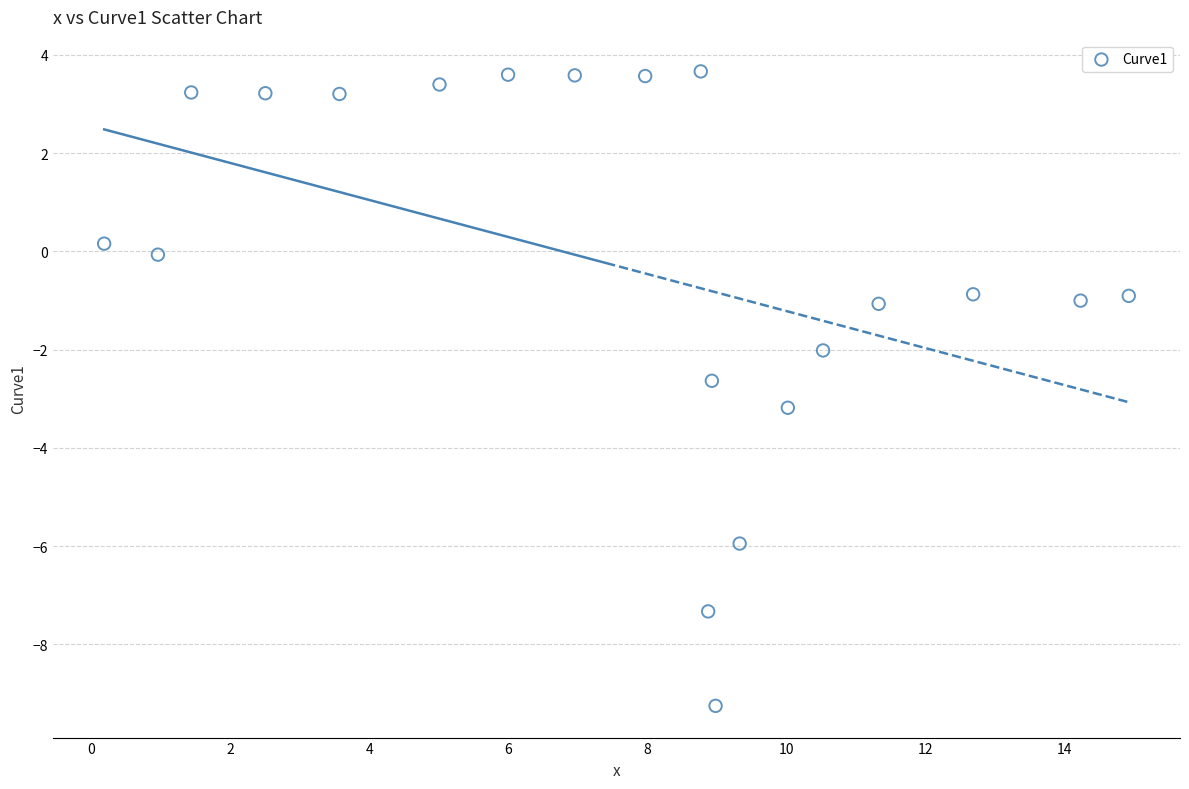

What is the range of Y values (max minus min)?

12.9